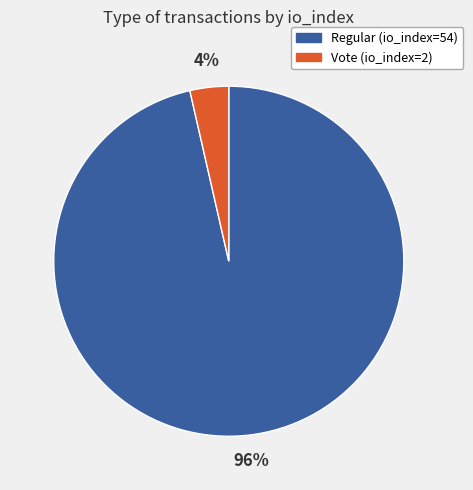

What is the smallest slice in the pie chart?

Vote (io_index=2)